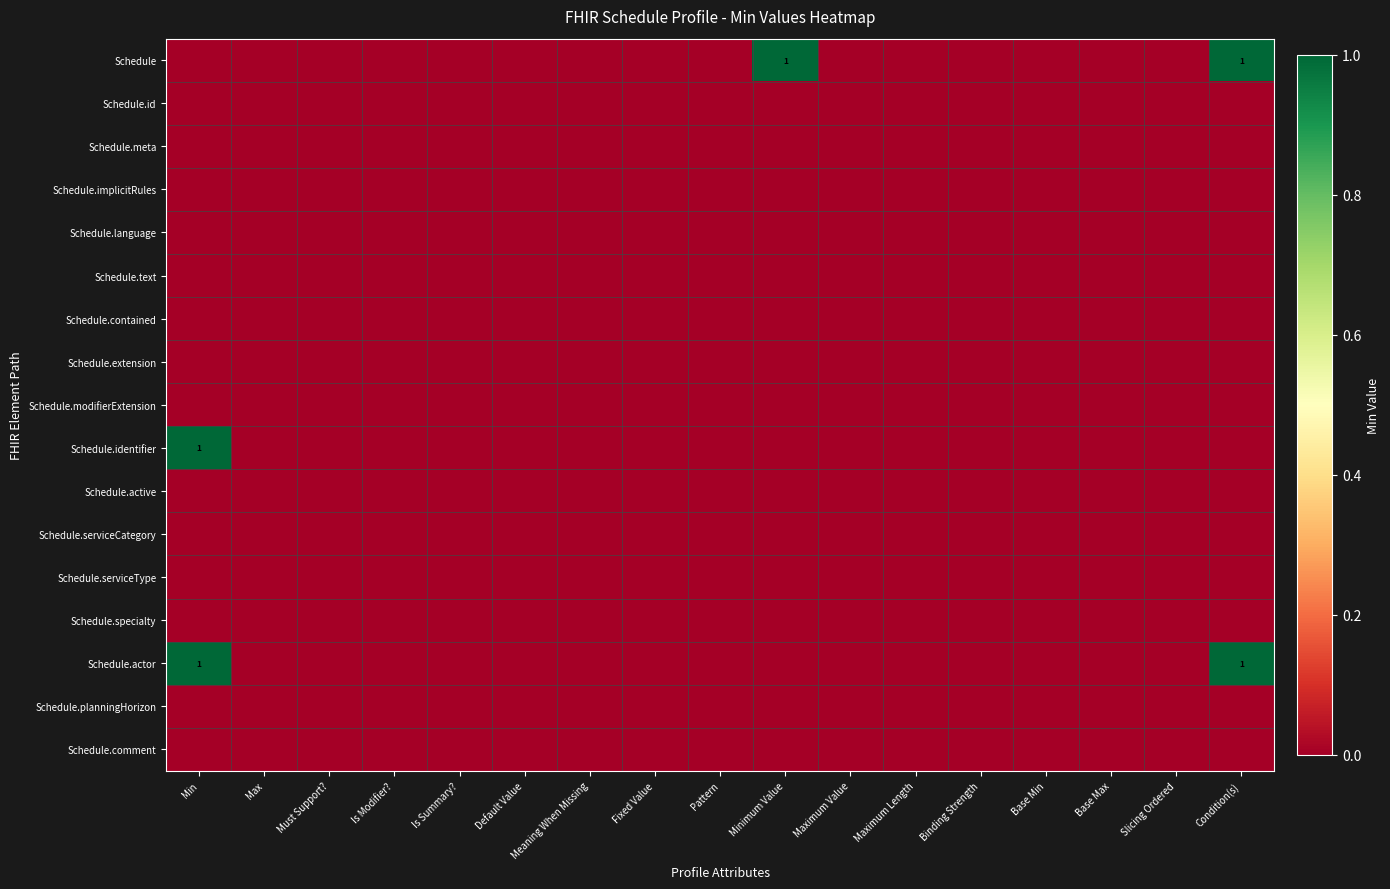

Rank the series by their maximum value, from highest to lowest.

Schedule, Schedule.identifier, Schedule.actor, Schedule.id, Schedule.meta, Schedule.implicitRules, Schedule.language, Schedule.text, Schedule.contained, Schedule.extension, Schedule.modifierExtension, Schedule.active, Schedule.serviceCategory, Schedule.serviceType, Schedule.specialty, Schedule.planningHorizon, Schedule.comment